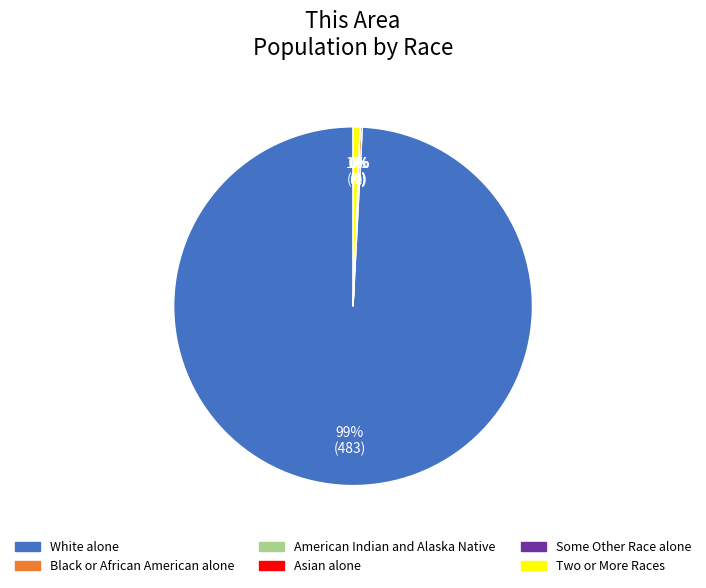

What percentage is NOT represented by White alone?

0.8%